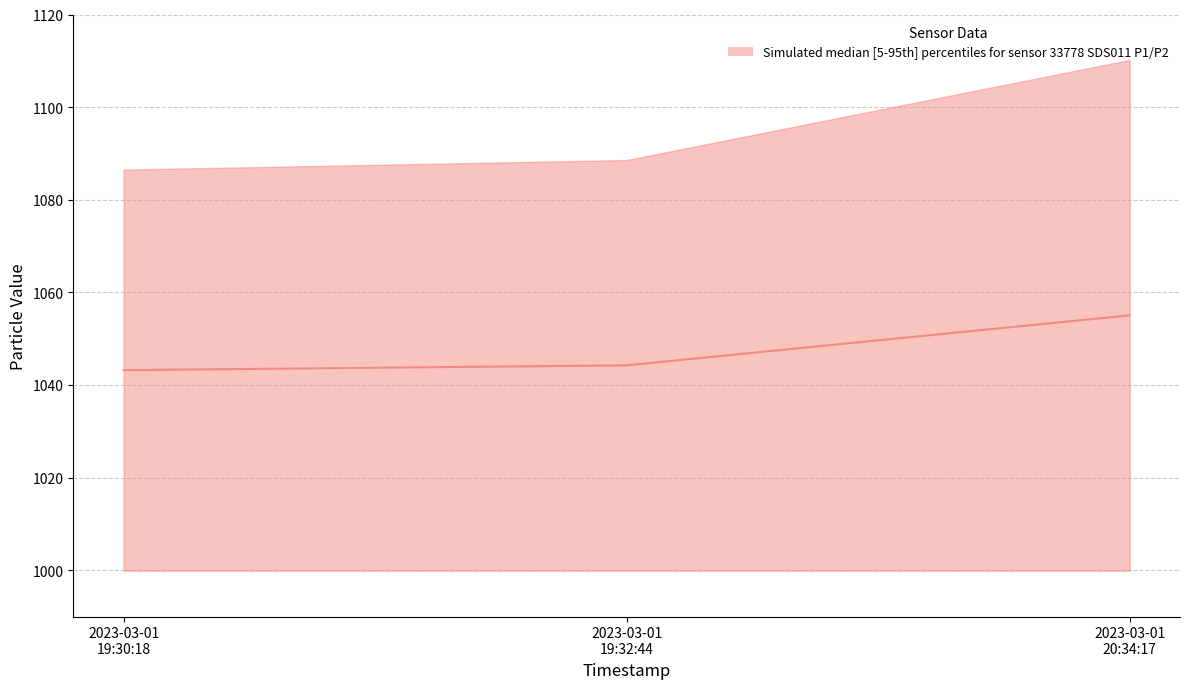

Count the number of data series in this chart.

1